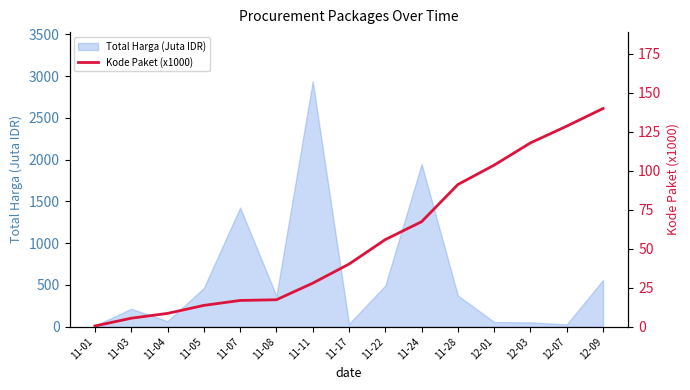

List the labels in order of value, smallest first.

11-01, 11-03, 11-04, 11-05, 11-07, 11-08, 11-11, 11-17, 11-22, 11-24, 11-28, 12-01, 12-03, 12-07, 12-09